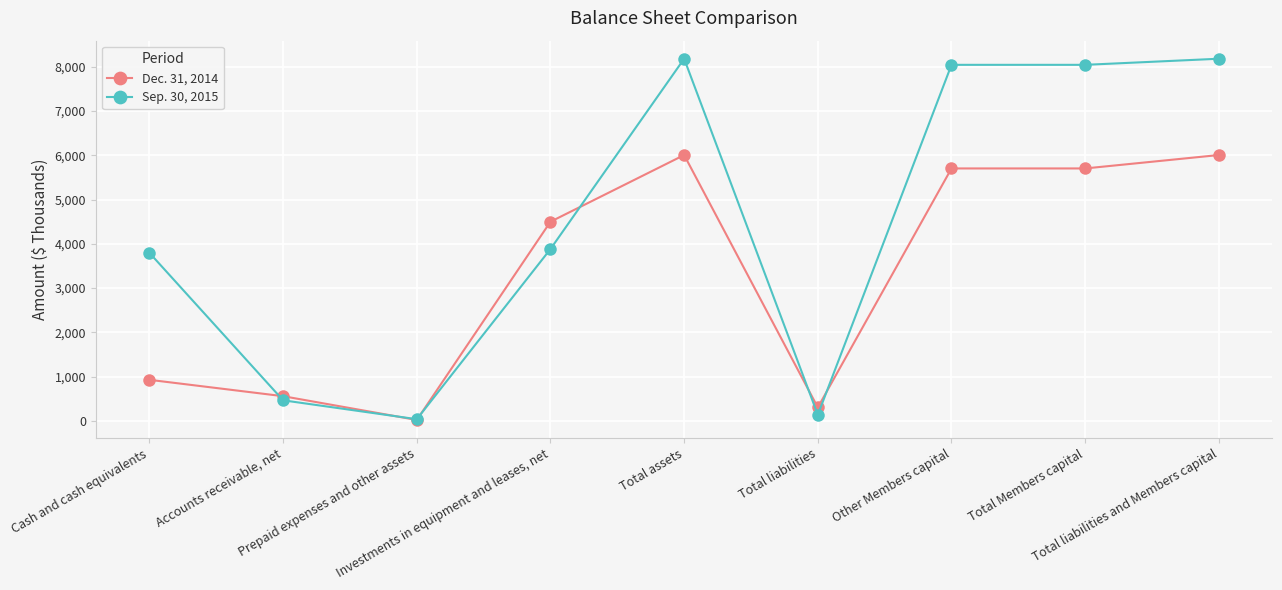

Rank the series at Total assets from lowest to highest value.

Dec. 31, 2014, Sep. 30, 2015